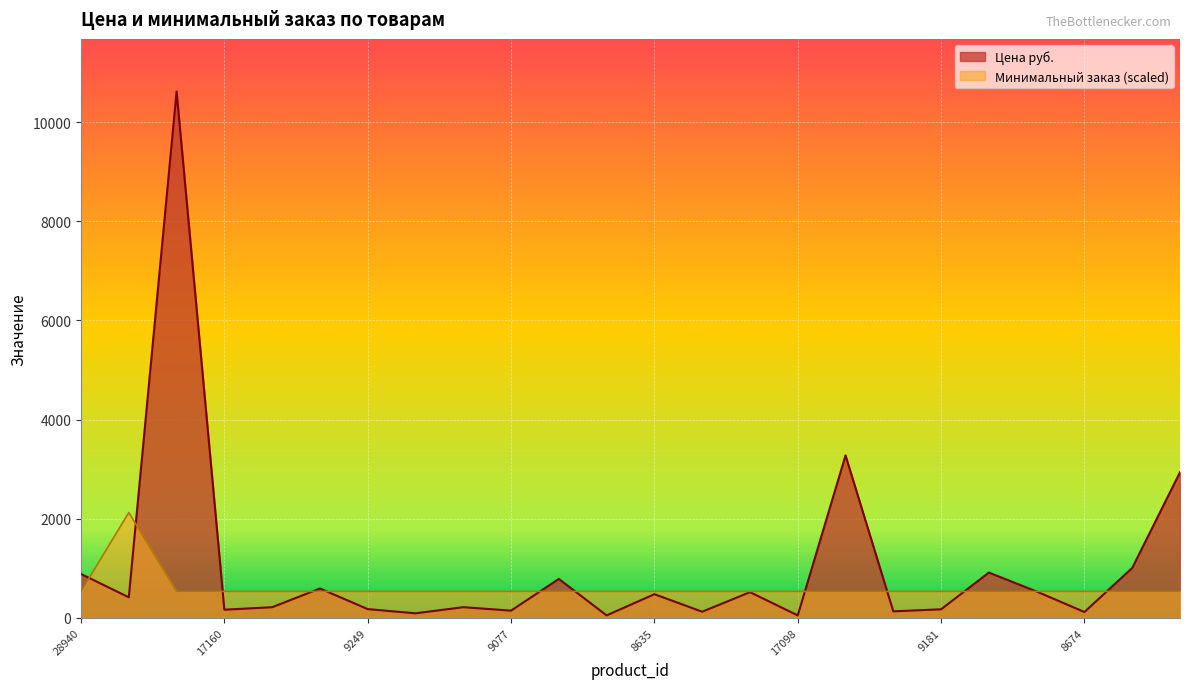

What position from the left is 8674?

22